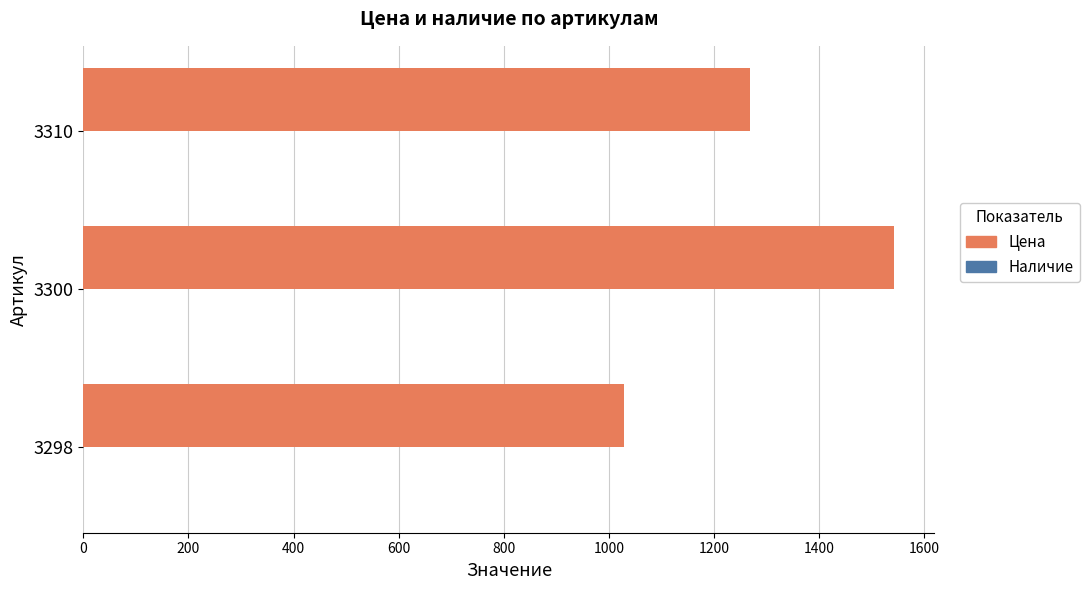

The value at 3300 is 1542. True or false?

True